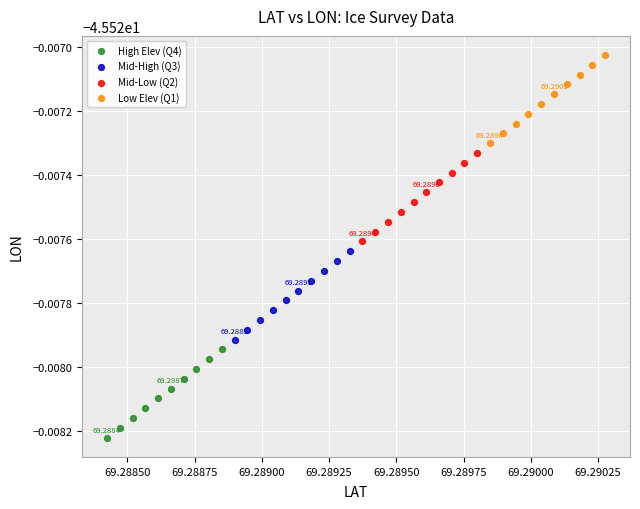

What are all the series names shown in the legend?

High Elev (Q4), Mid-High (Q3), Mid-Low (Q2), Low Elev (Q1)